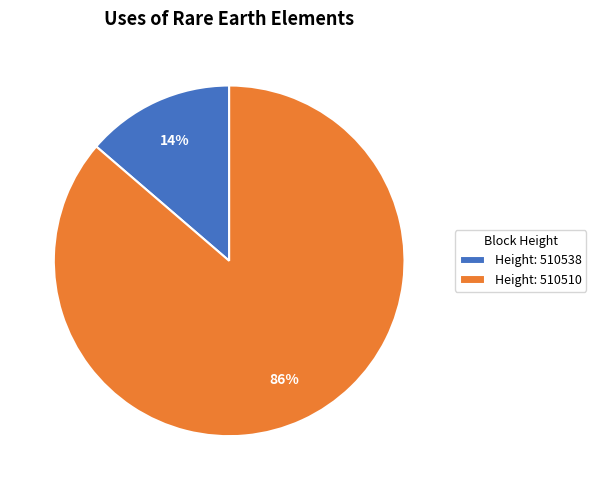

To the nearest percent, what is the combined percentage of Height: 510510 and Height: 510538?

100%